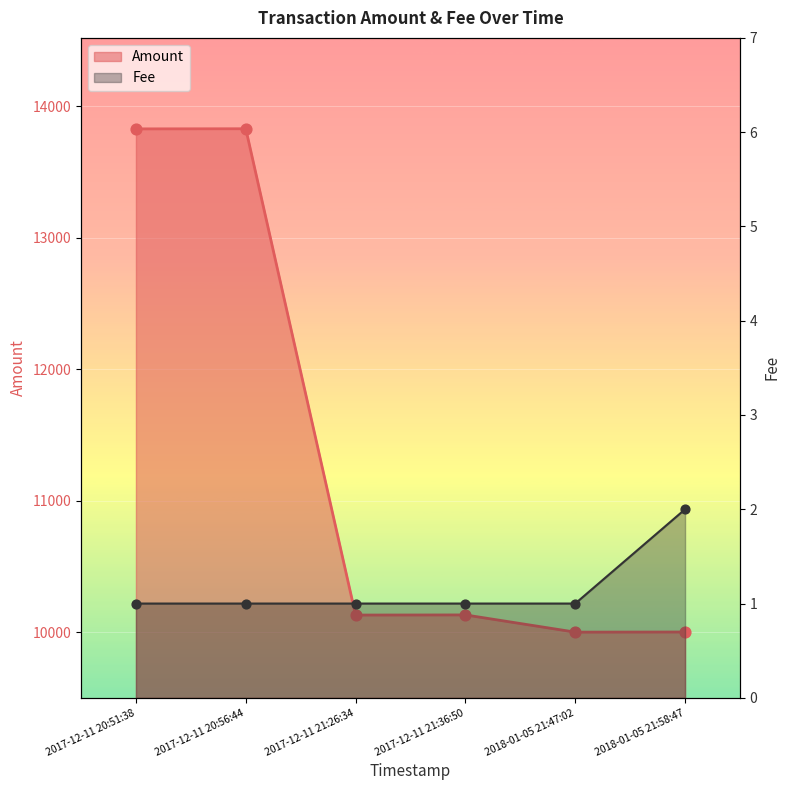

What are all the series names shown in the legend?

Amount, Fee